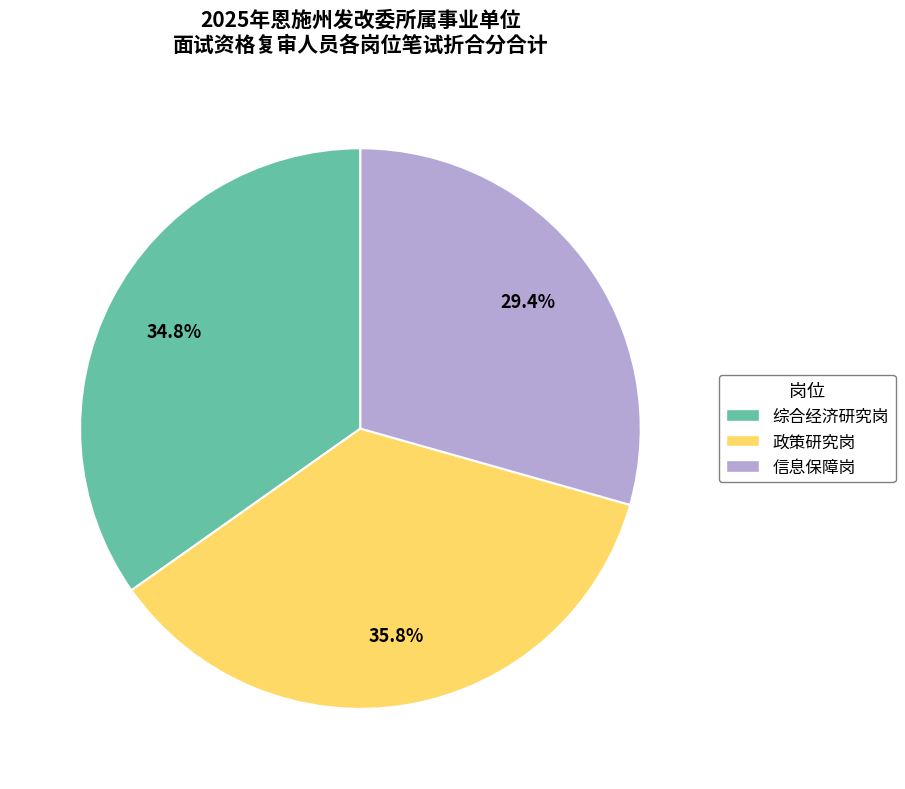

Is there any slice that represents more than half of the pie?

No